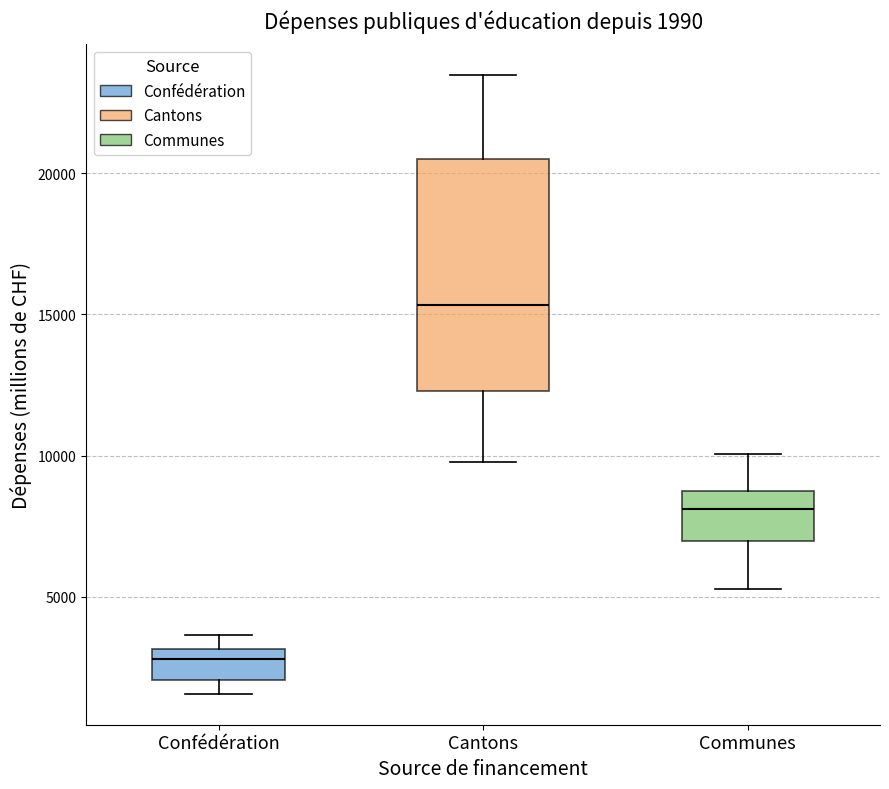

Which box's median line is the highest?

Cantons